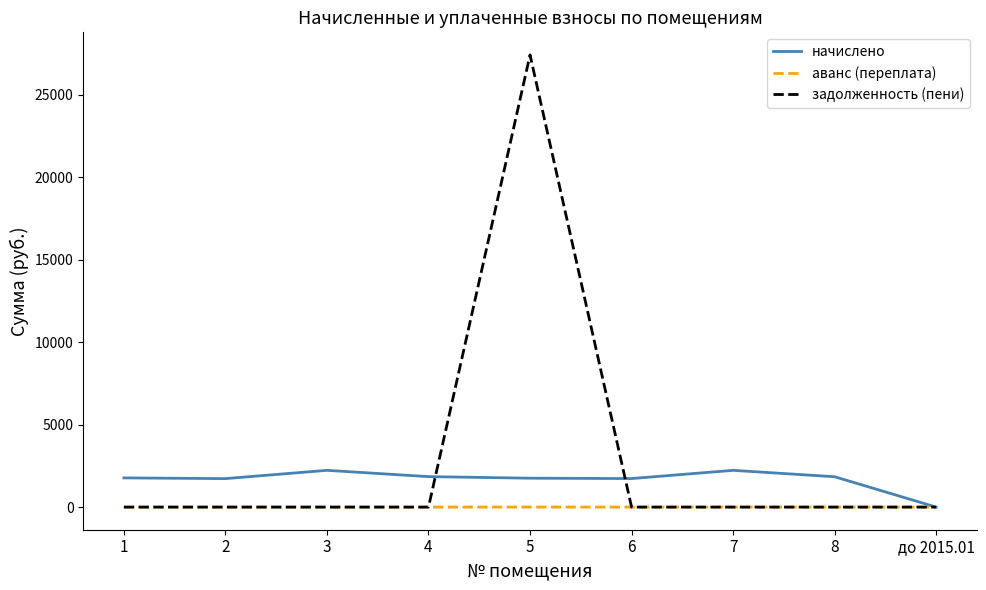

Rank the series by their maximum value, from lowest to highest.

аванс (переплата), начислено, задолженность (пени)